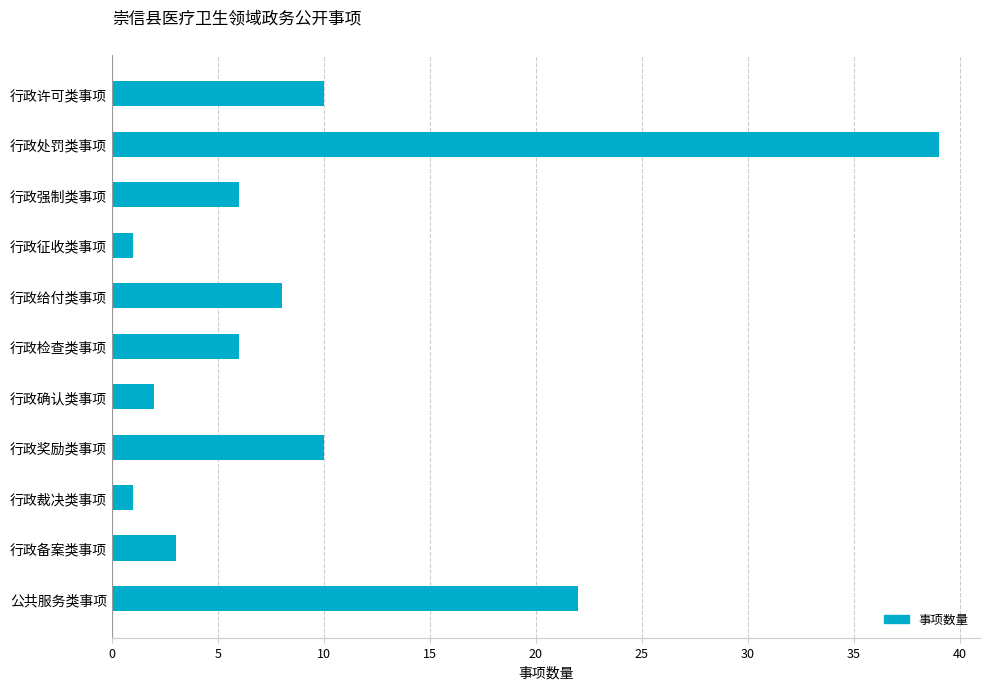

Between 行政备案类事项 and 行政给付类事项, which is larger?

行政给付类事项